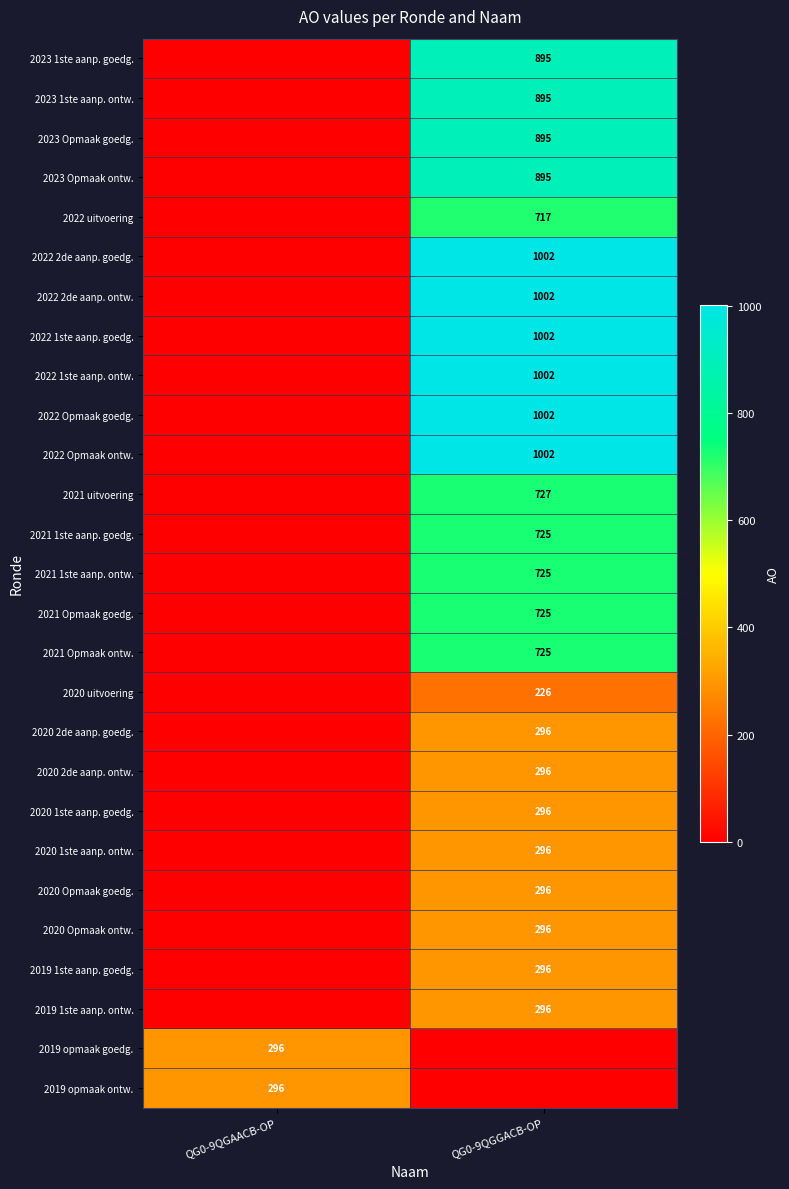

The 2021 1ste aanp. goedg. series shows 725 at QG0-9QGGACB-OP. True or false?

True